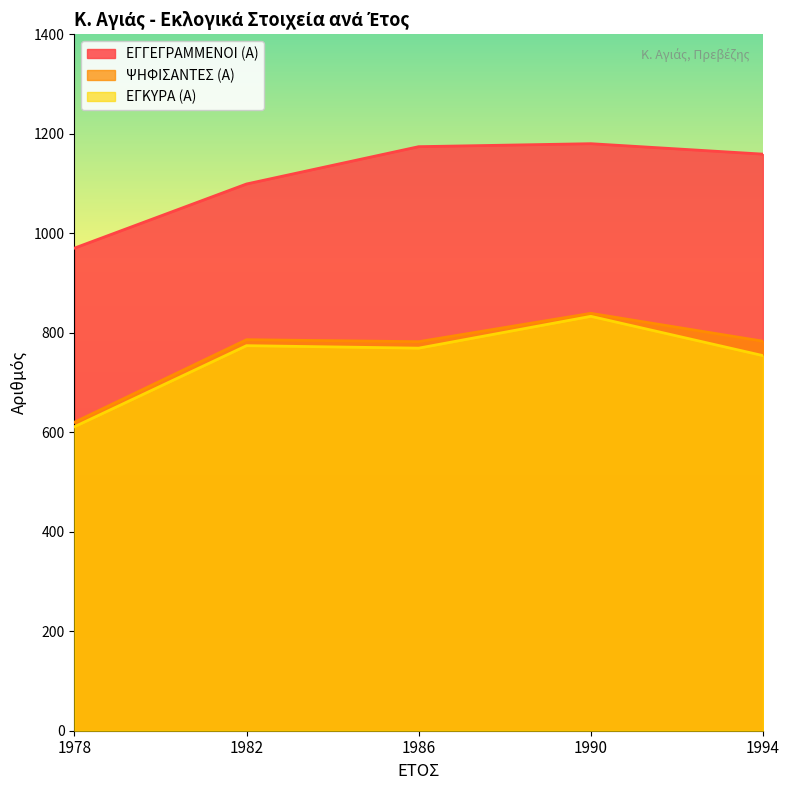

Reading right to left, transcribe all the data shown in this chart.

ΕΓΓΕΓΡΑΜΜΕΝΟΙ (Α): 1994=1159	1990=1180	1986=1174	1982=1099	1978=970
ΨΗΦΙΣΑΝΤΕΣ (Α): 1994=783	1990=839	1986=782	1982=786	1978=620
ΕΓΚΥΡΑ (Α): 1994=754	1990=833	1986=769	1982=774	1978=611